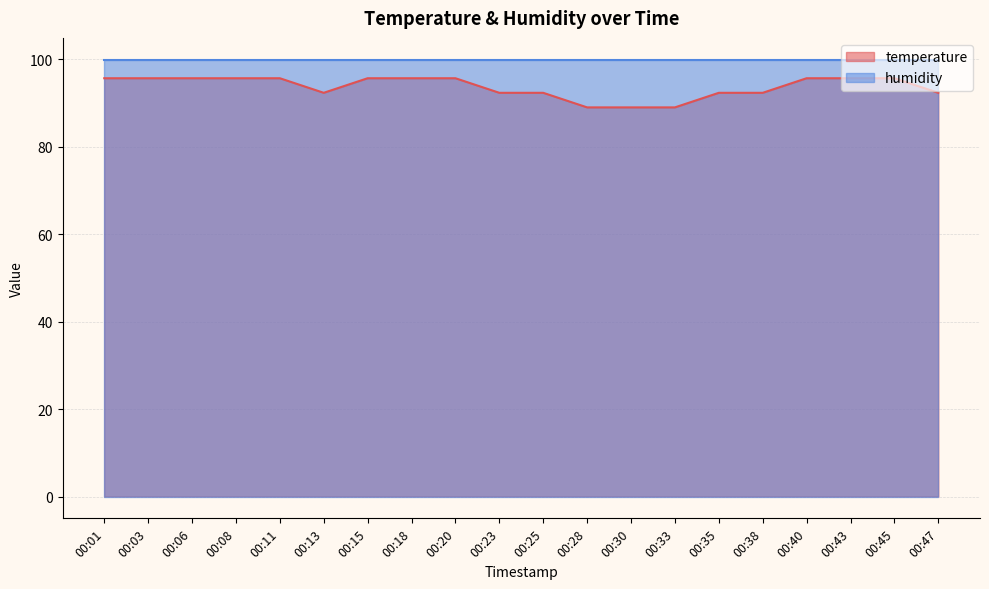

How many lines are shown in the chart?

2